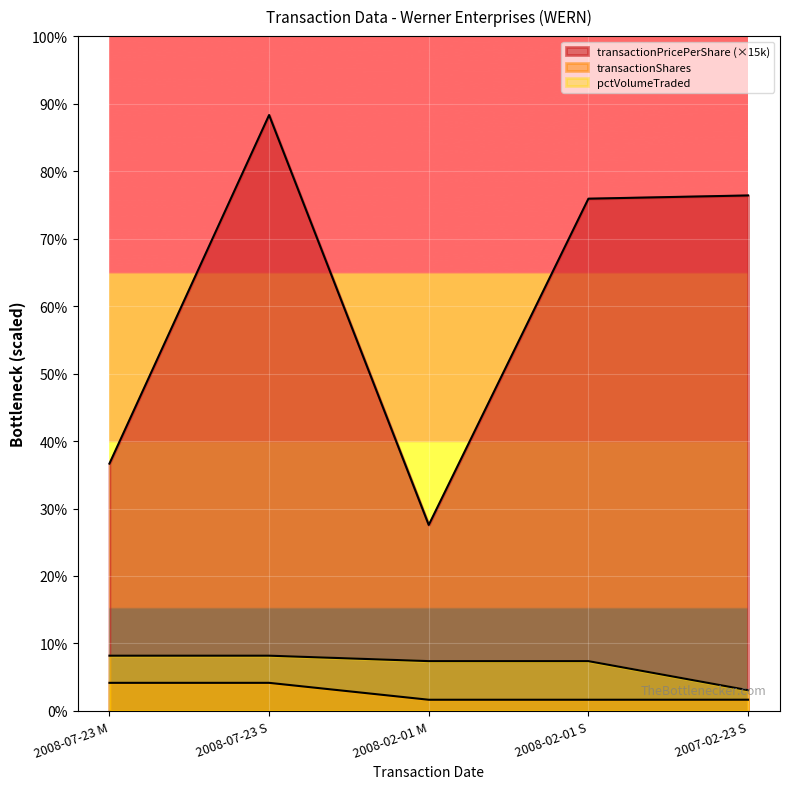

Reading left to right, list all the values displayed in this chart.

transactionPricePerShare: 146608.5	353214.0	110250.0	303636.0	305551.5
transactionShares: 16668.0	16668.0	6646.0	6646.0	6668.0
pctVolumeTraded: 32767.0	32767.0	29538.0	29538.0	12322.0